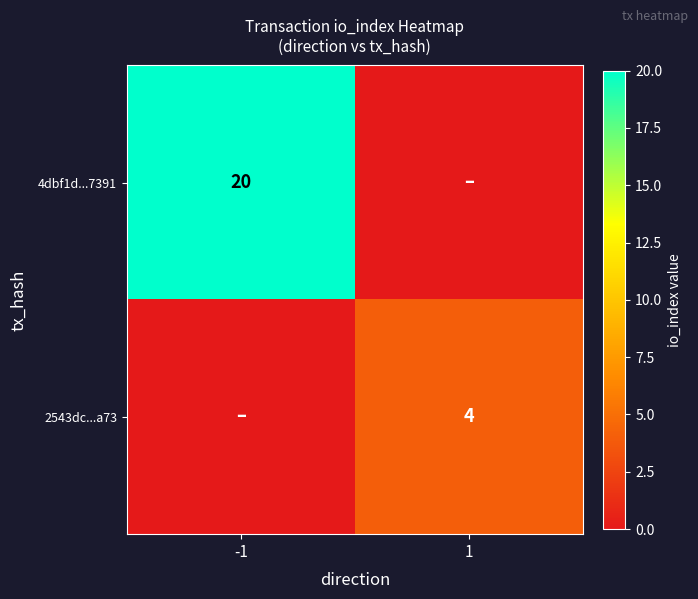

The value of 4dbf1d...7391 at -1 is 20. True or false?

True